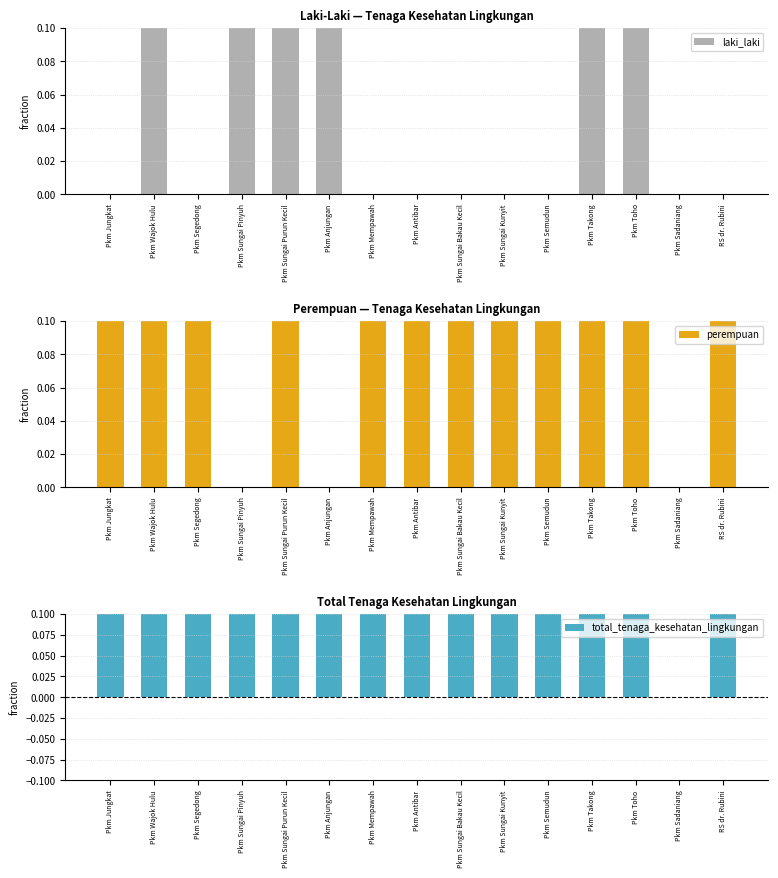

Between Pkm Antibar and Pkm Wajok Hulu, which is larger?

Pkm Wajok Hulu